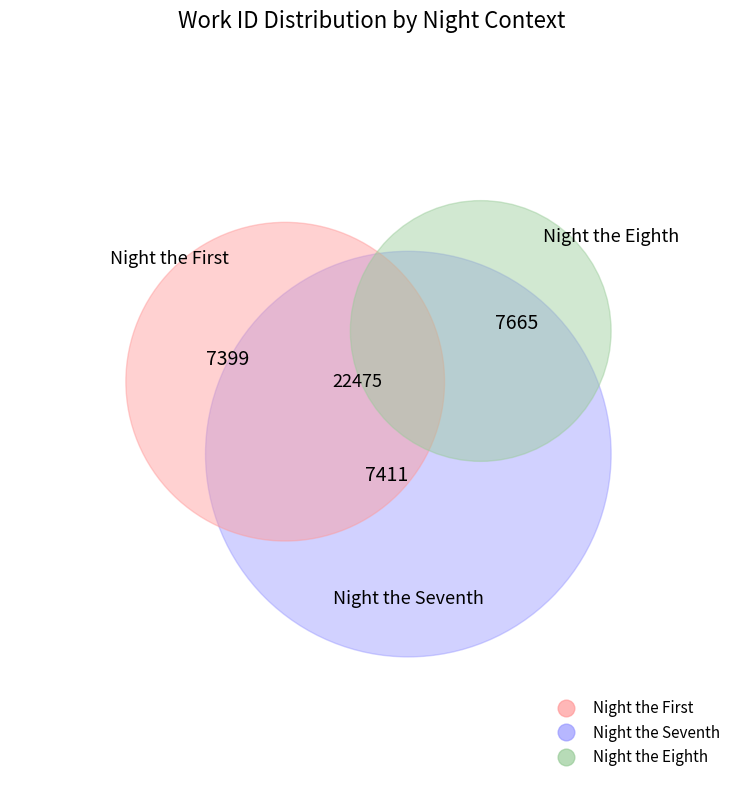

What percentage do Night the Seventh and Night the Eighth together represent?

67.1%